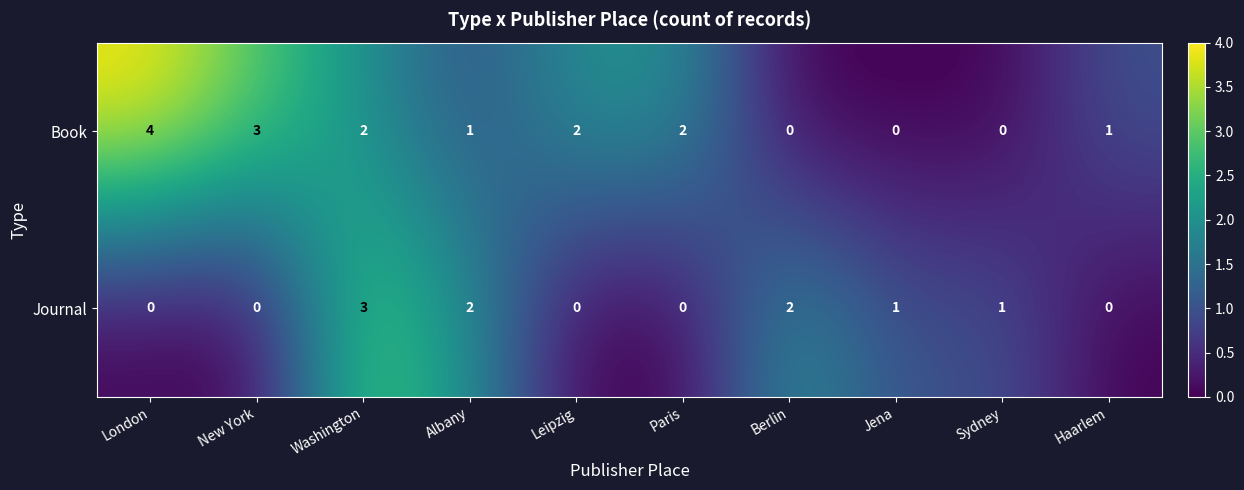

Where does the Book series first go above 2?

London